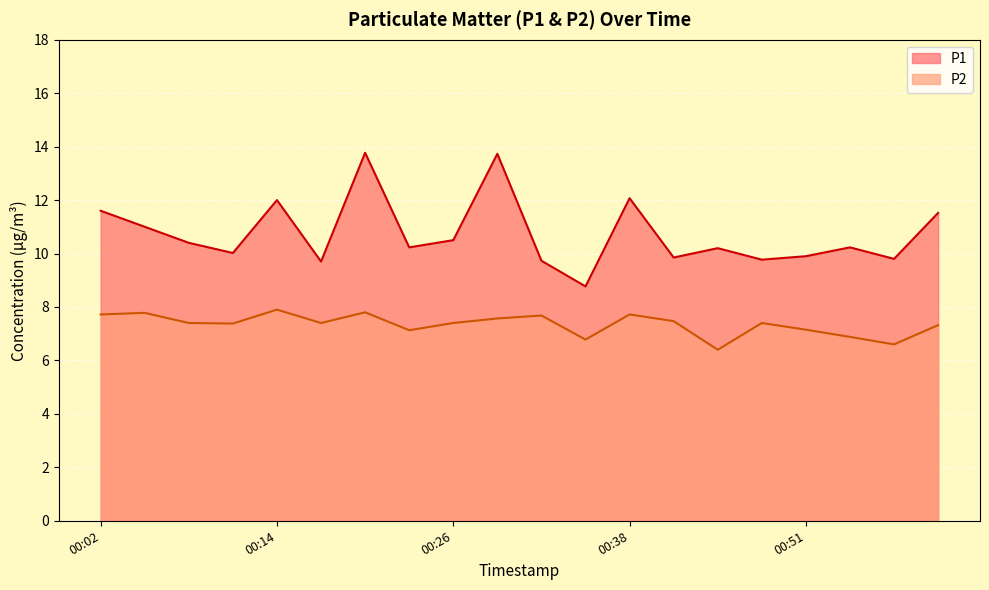

How many data points in P1 are less than 10?

7